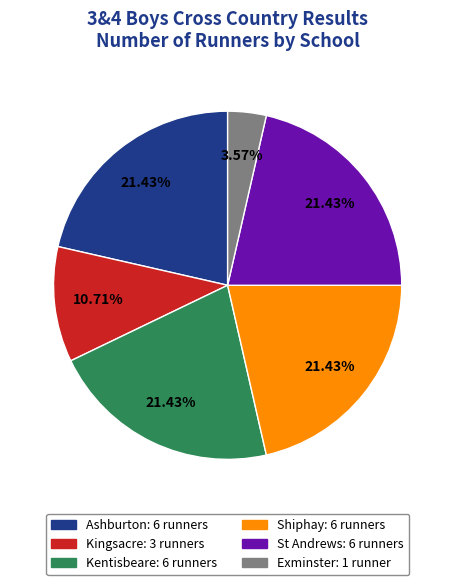

True or false: Kentisbeare accounts for 15% of the total.

False